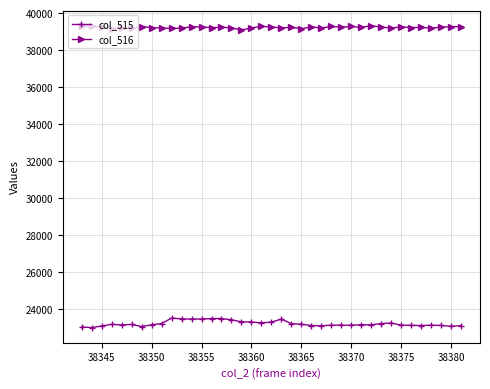

True or false: col_516 and col_515 cross at least once.

False